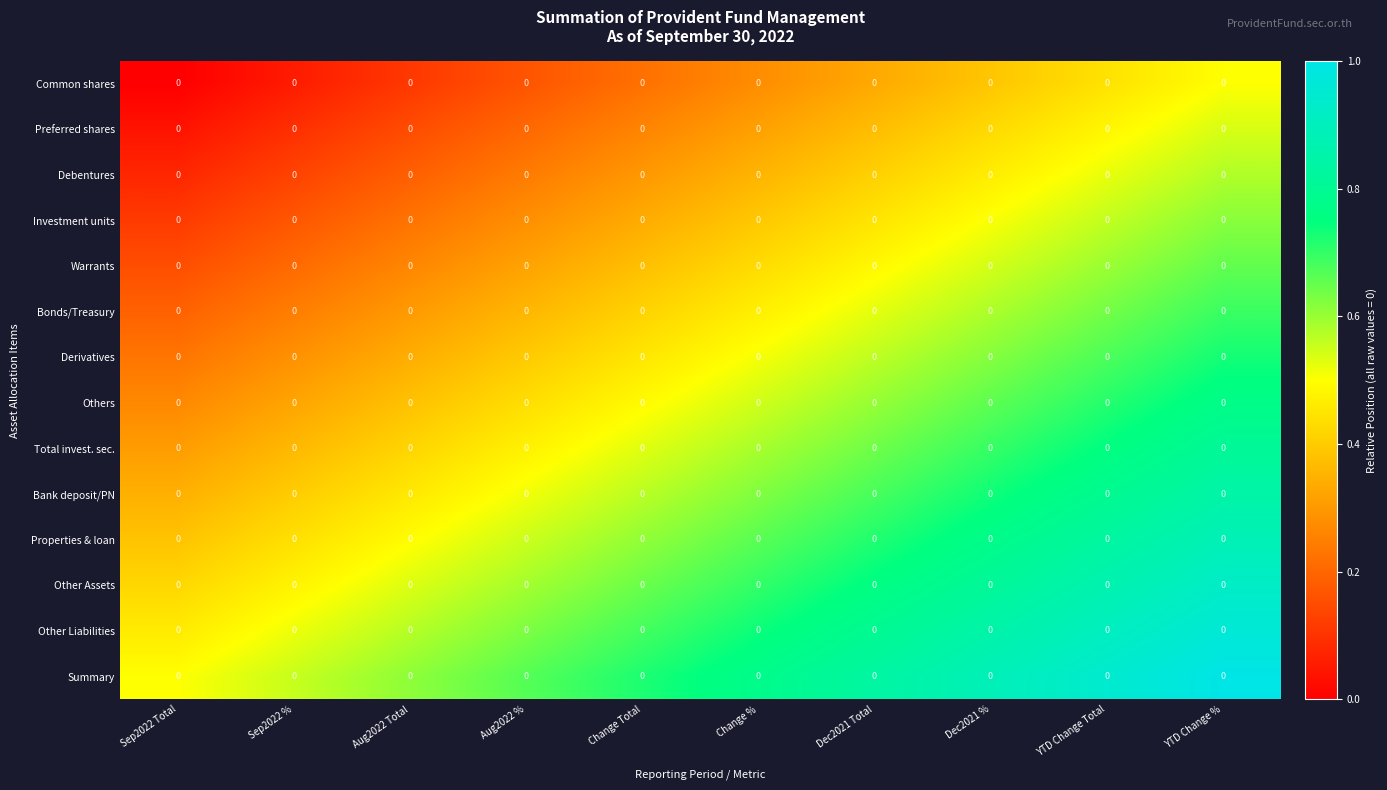

At which category is the sum across all series the highest?

YTD Change %